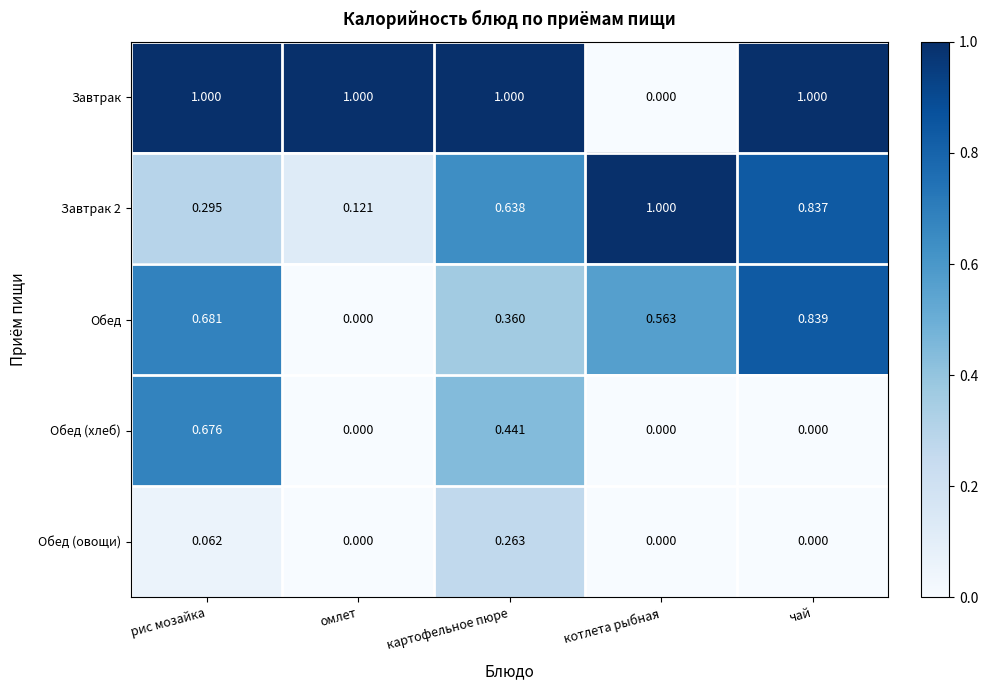

Between картофельное пюре and чай, which series saw the biggest shift?

Обед